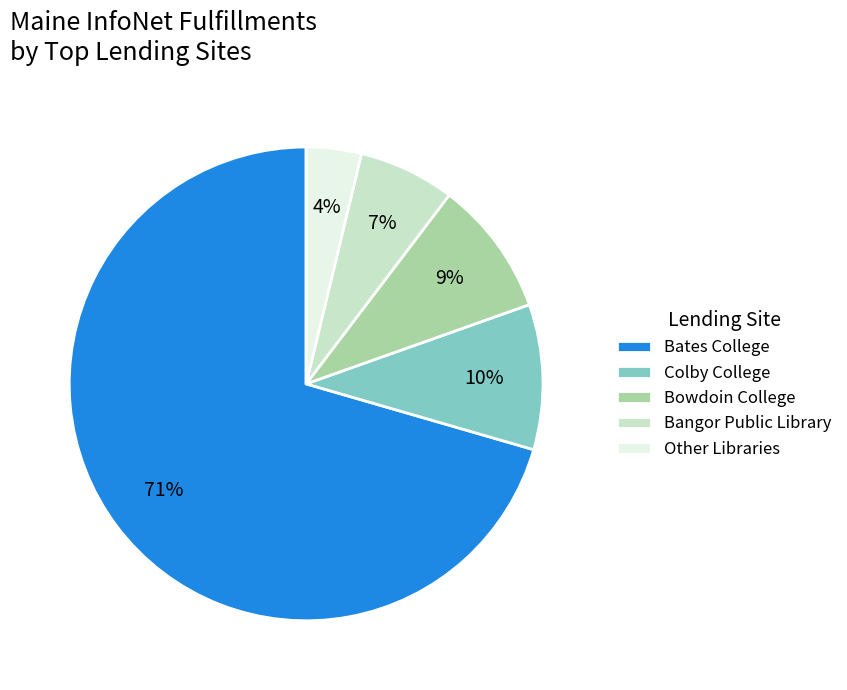

Is there a majority slice in this chart?

Yes